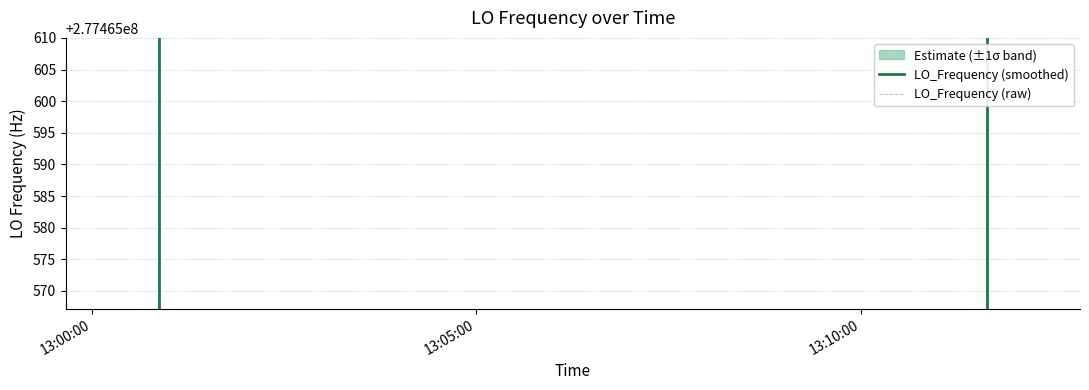

Is the value of LO_Frequency (raw) at 19 greater than the value of LO_Frequency (smoothed) at 32?

Yes